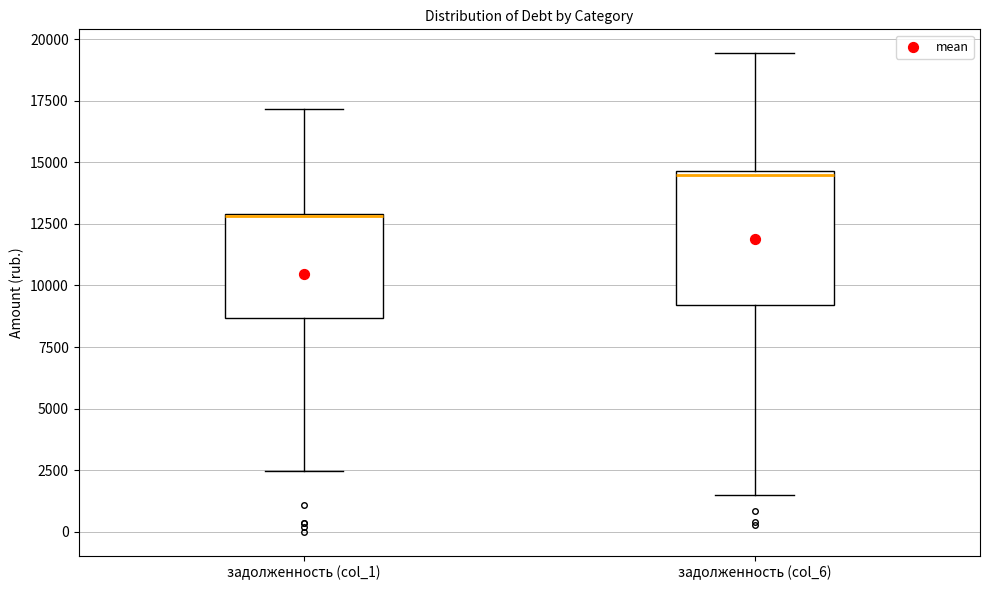

Which box is the tallest, from its lower edge to its upper edge?

задолженность (col_6)